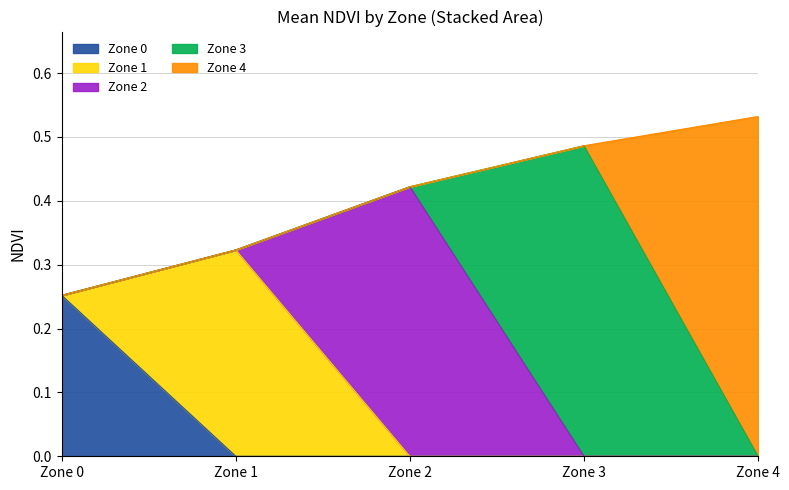

Does the chart have visible grid lines?

Yes